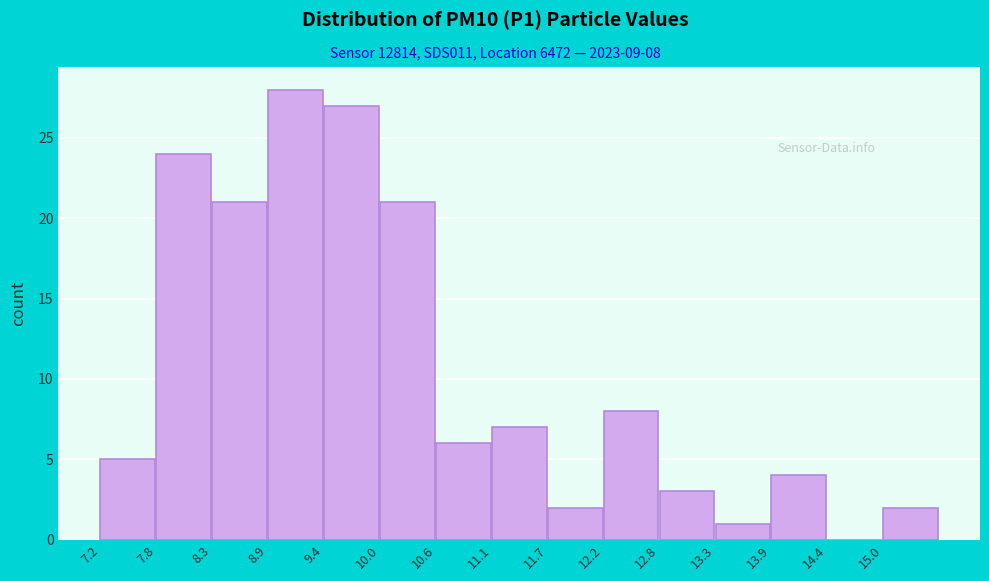

Over which range of the x-axis is the bar tallest?

8.90 to 9.45